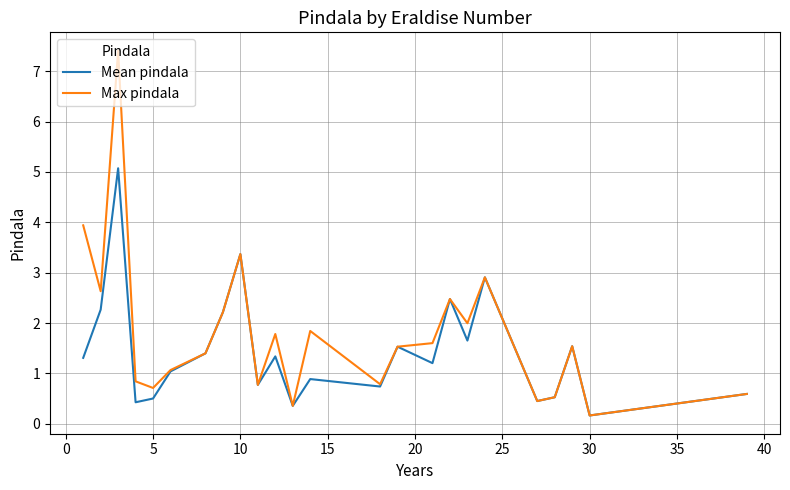

What is the greatest value displayed?

7.4